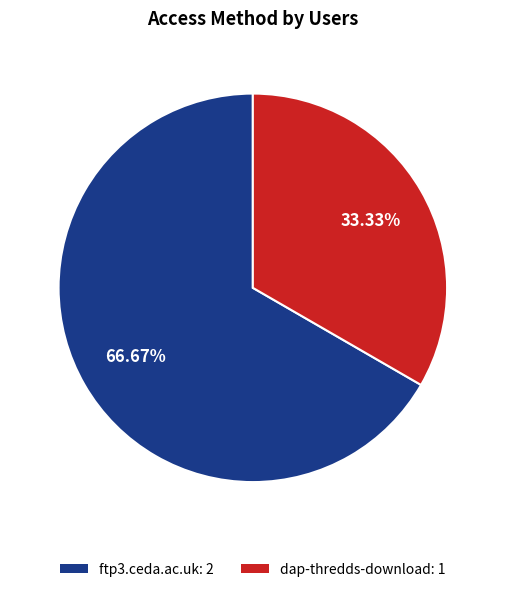

Between ftp3.ceda.ac.uk and dap-thredds-download, which is larger?

ftp3.ceda.ac.uk